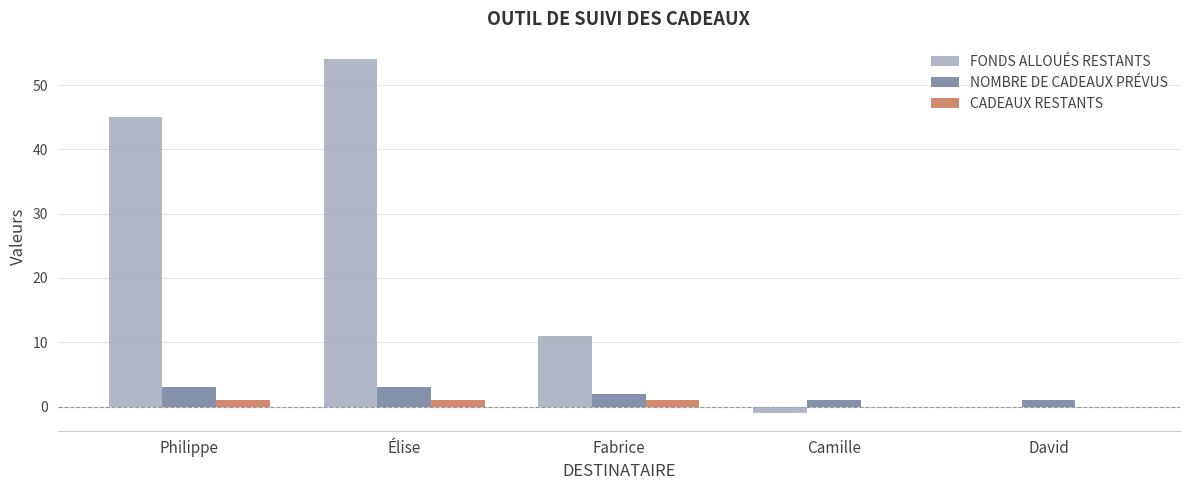

True or false: FONDS ALLOUÉS RESTANTS has a value of -28 at David.

False